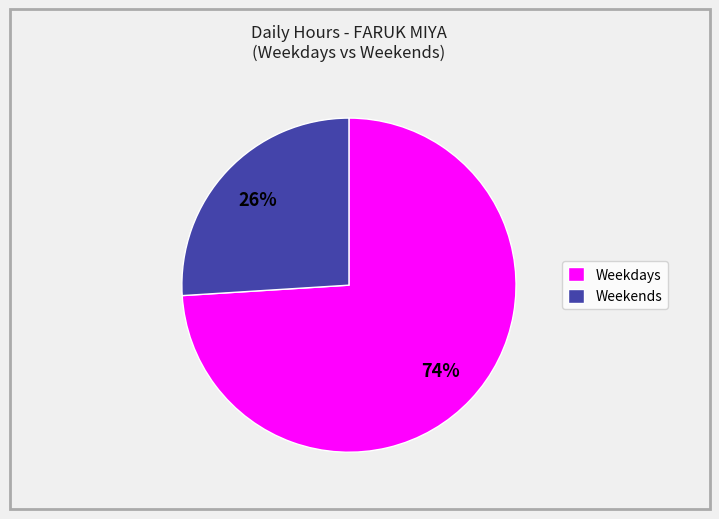

Is there any slice that represents more than half of the pie?

Yes